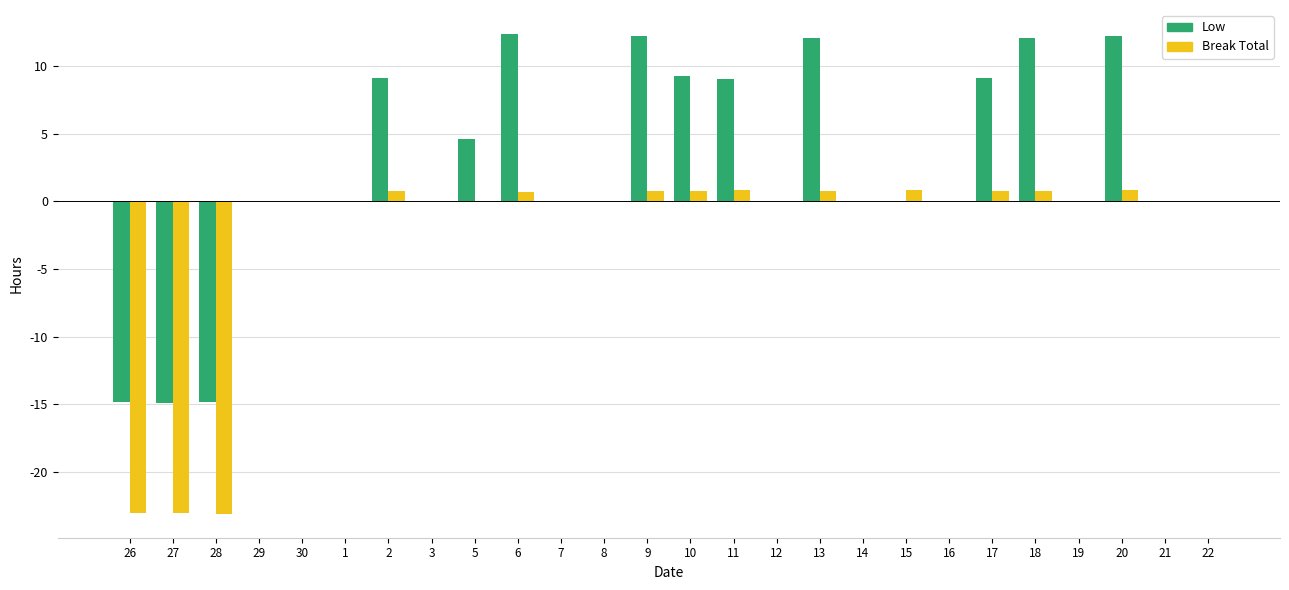

Between 3 and 18, which series saw the biggest shift?

Low